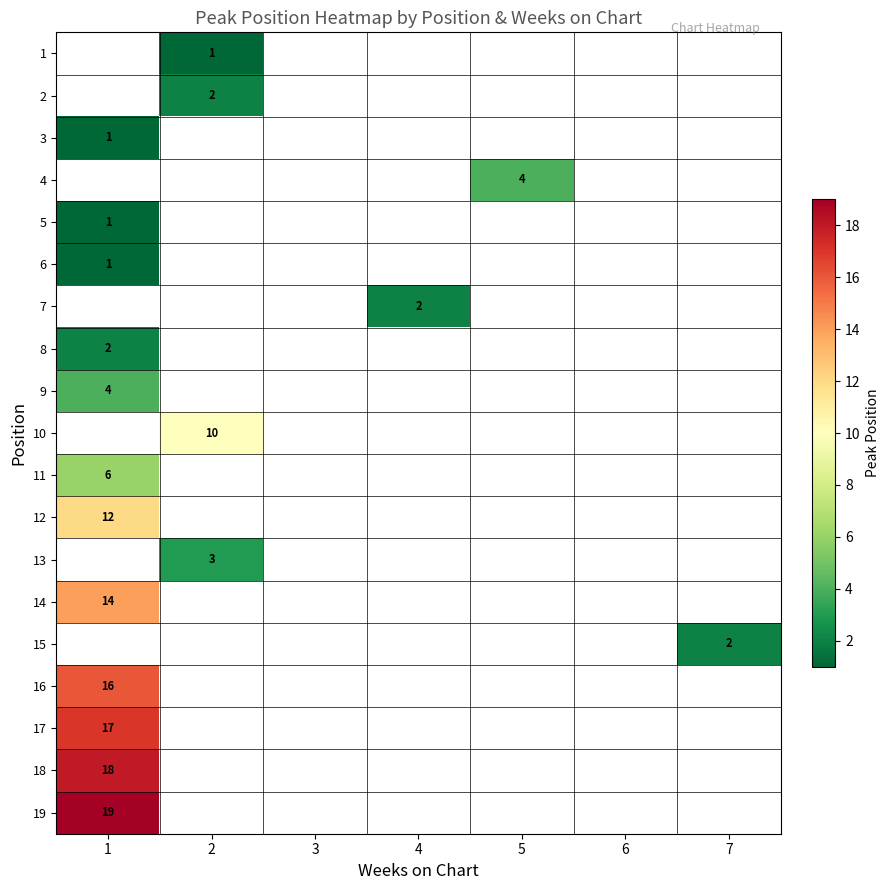

Which has a higher value, 3 or 5?

5